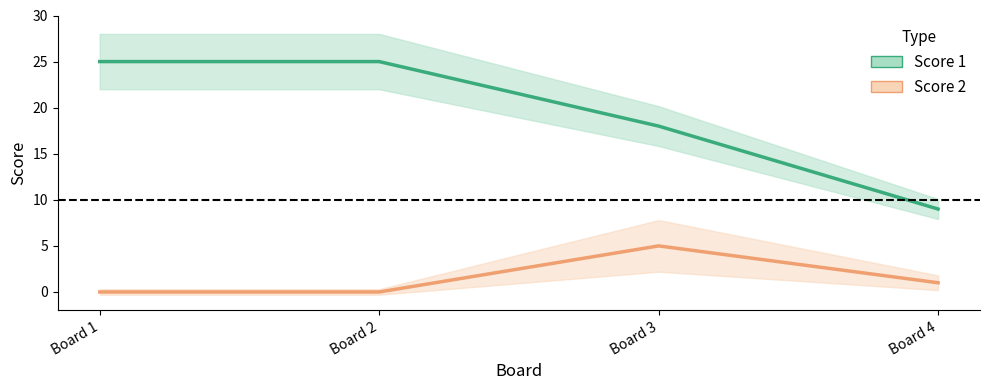

What is the difference between the highest and lowest values at Board 1?

25